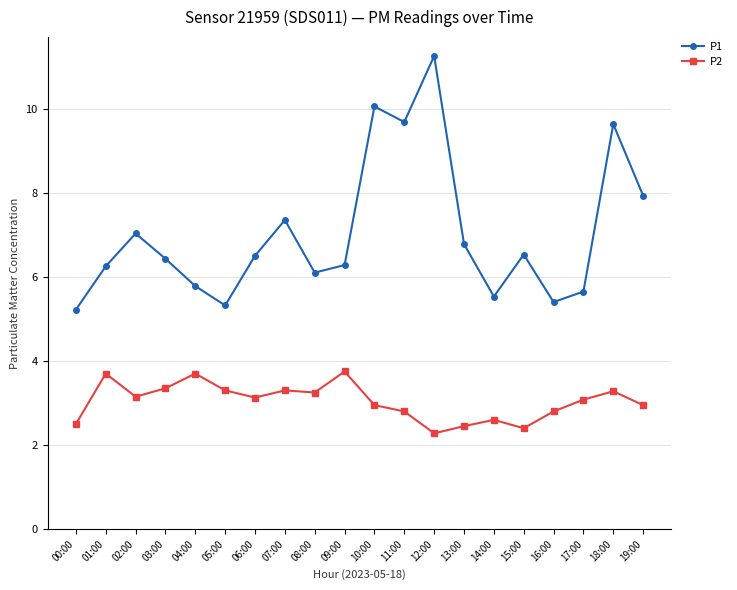

Between 03:00 and 10:00, which series saw the biggest shift?

P1